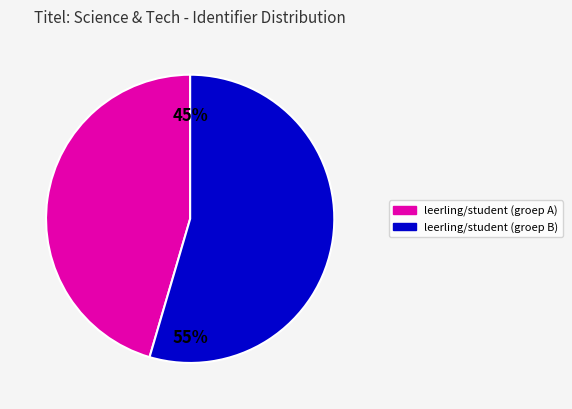

Is there any slice that represents more than half of the pie?

Yes